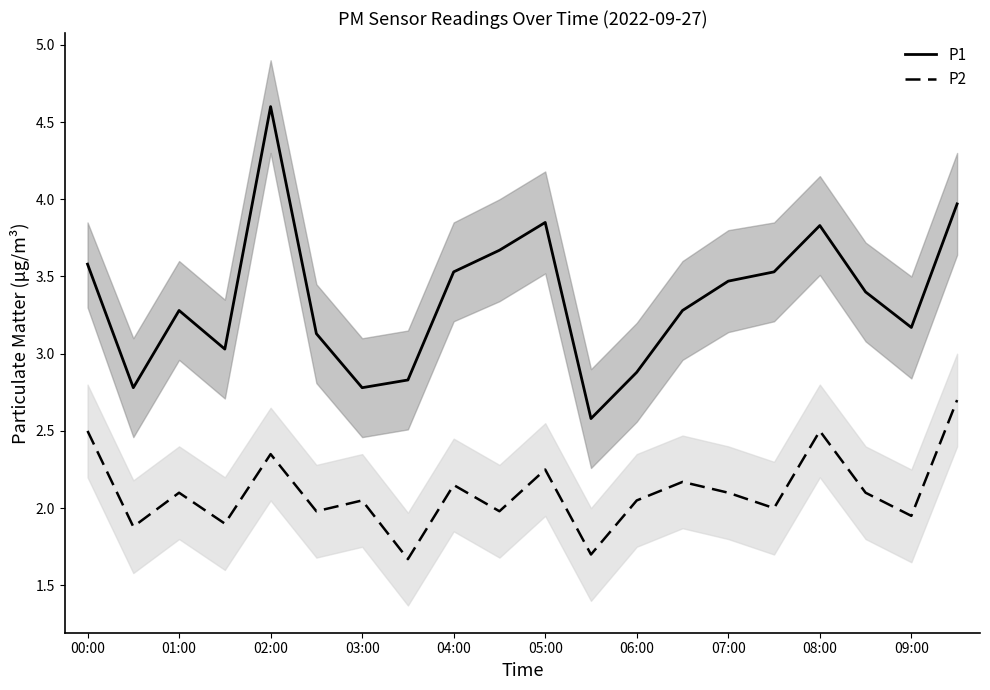

True or false: P2 has a value of 3.8 at 04:00.

False